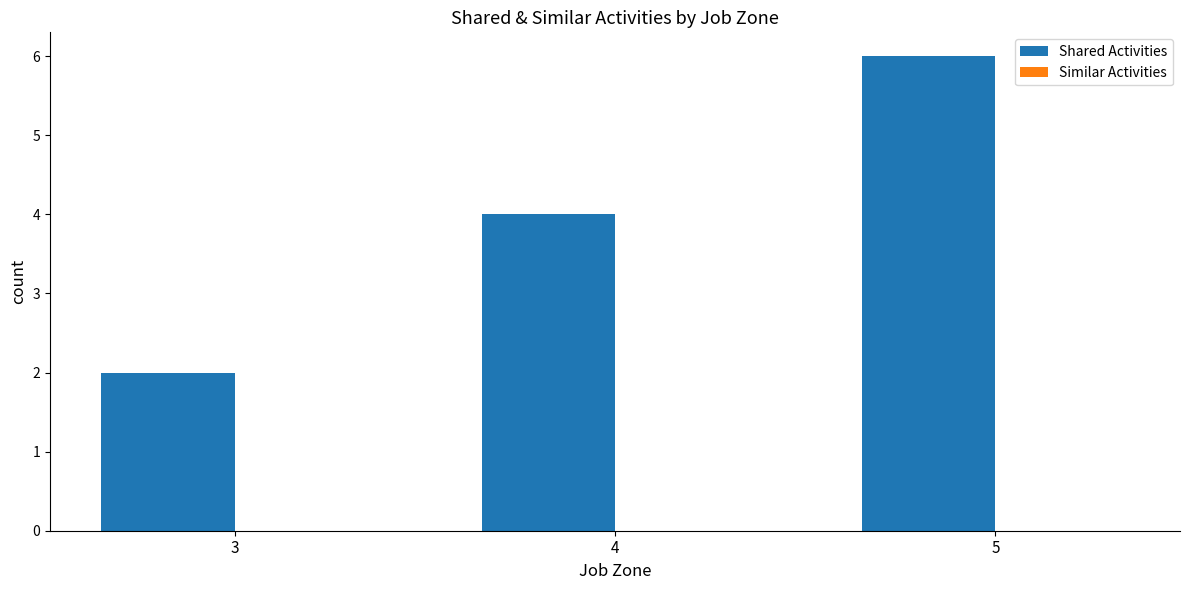

Are the bars horizontal?

No